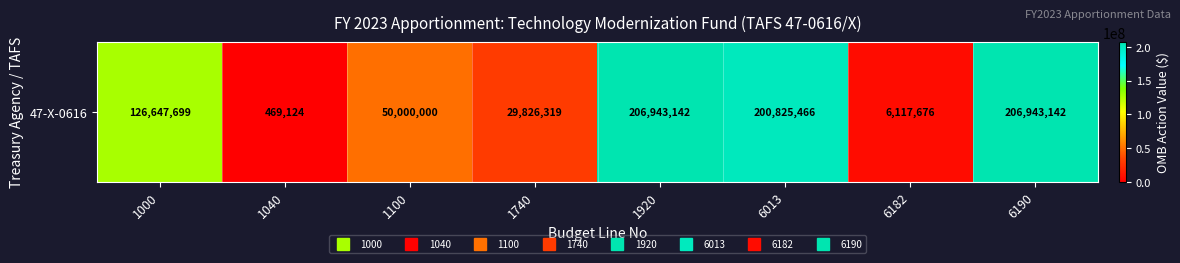

What is the average value?

103471571